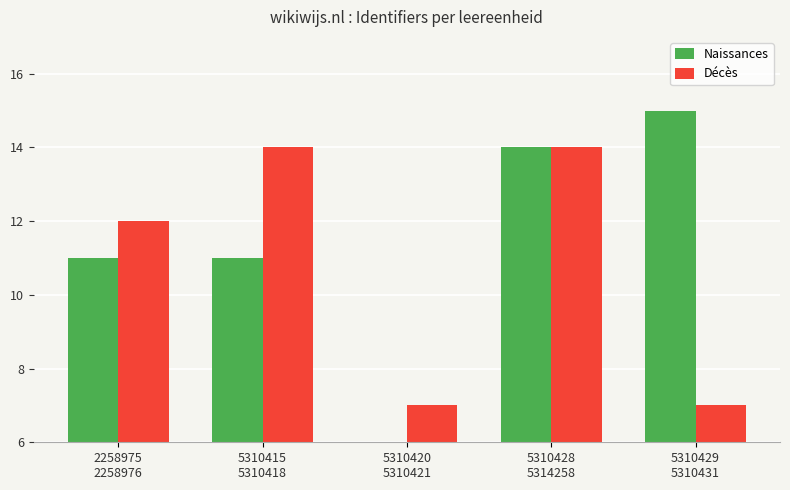

What is the value of the Décès bar at the 2nd from the left?

14